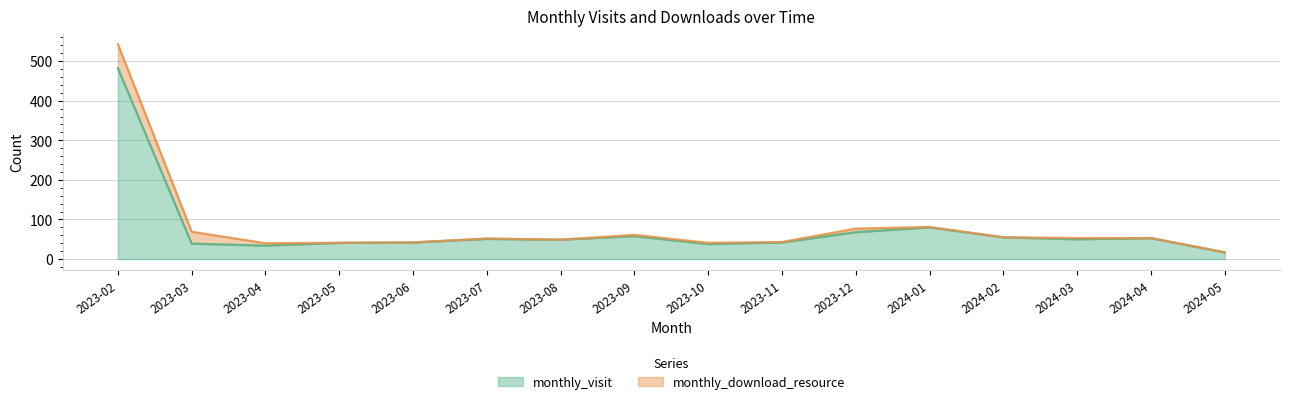

Which category has the lowest value across all series?

2024-05